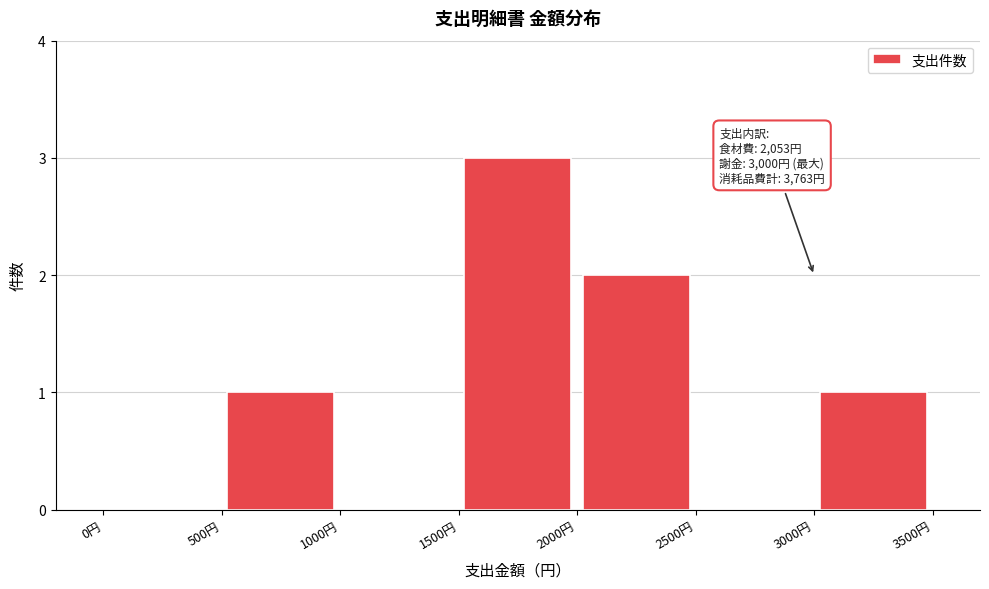

Which range on the x-axis has the tallest bar?

1500 to 2000